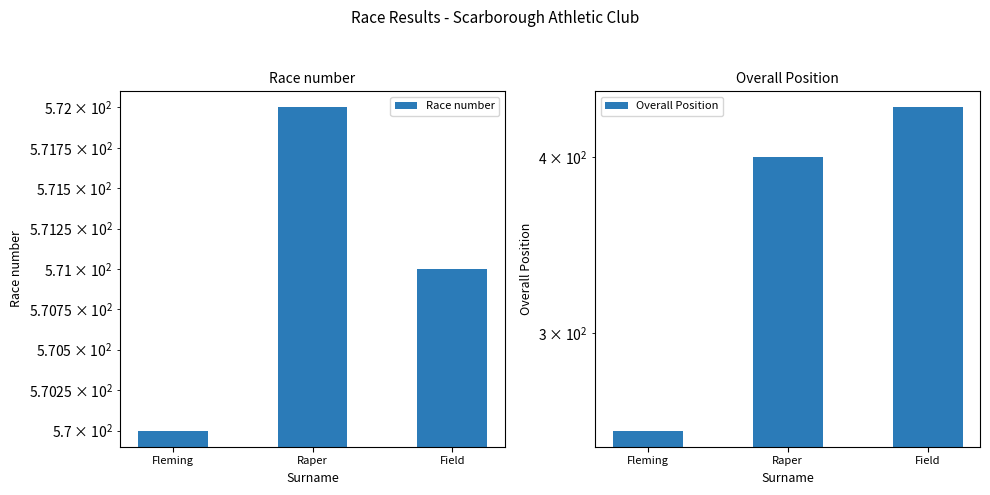

What is the value of the Race number bar at the 1st from the left?

570